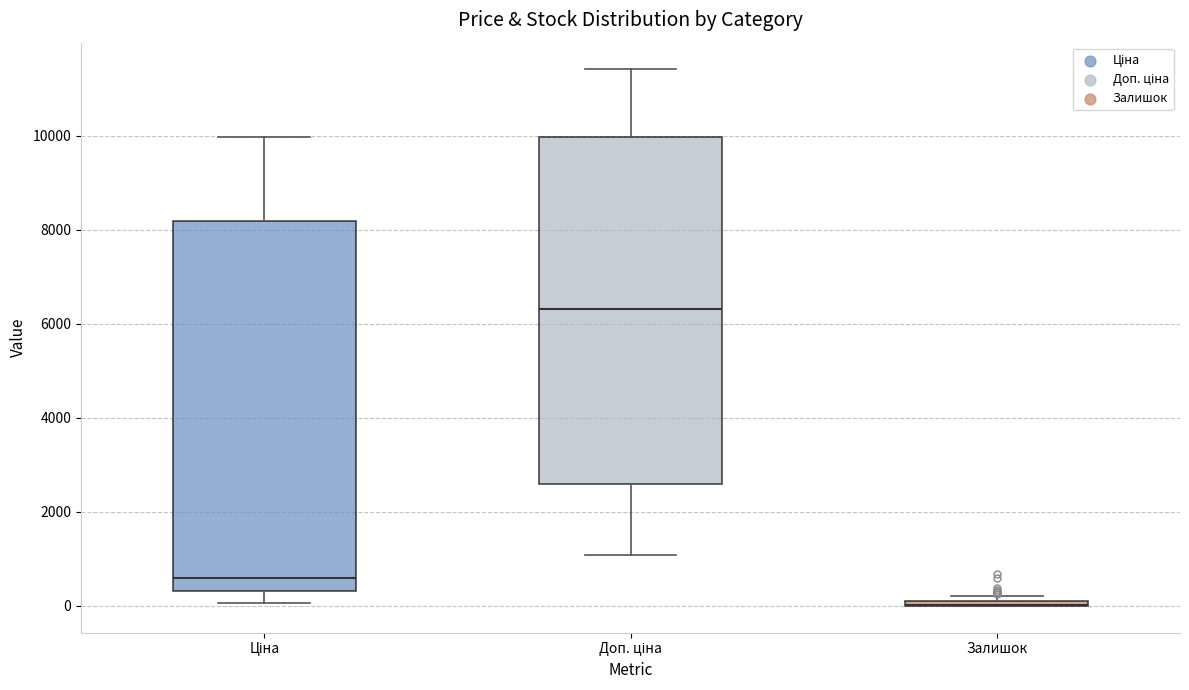

Where is the lower edge of the box for Залишок on the y-axis? The values are not printed on the chart, so give them approximately, as read against the axis.

0